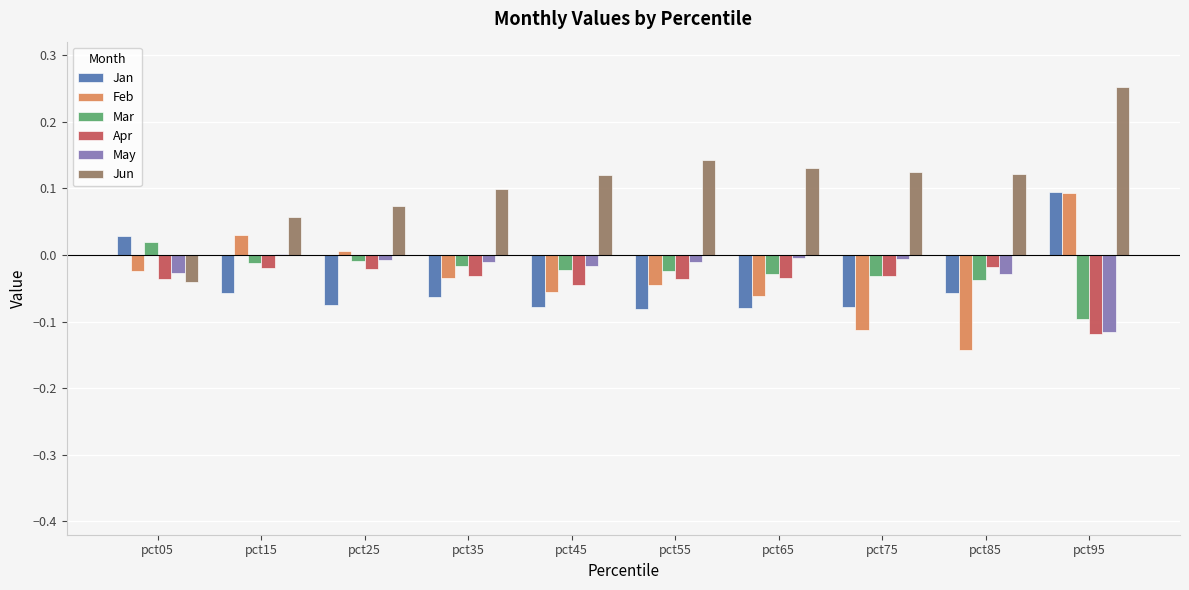

At which category does the chart reach its peak across all series?

pct95